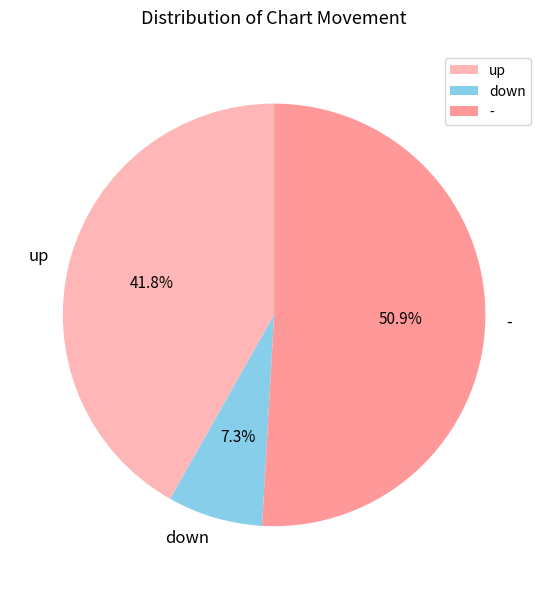

The down slice represents 7% of the pie. True or false?

True